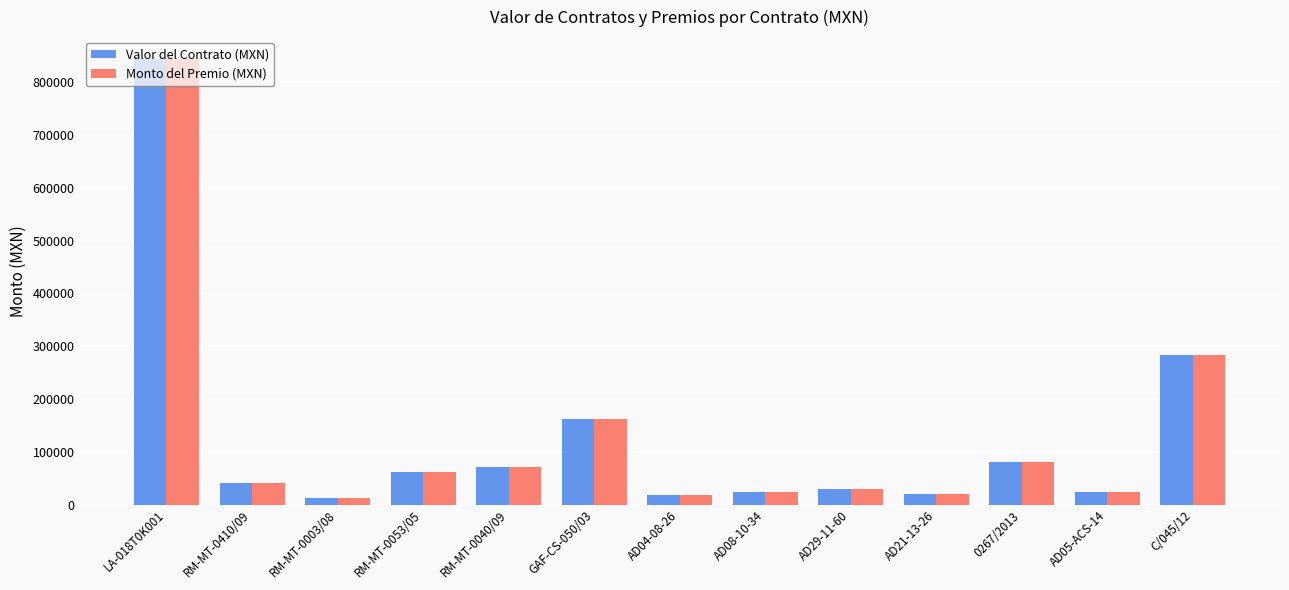

At which label is Valor del Contrato (MXN) closest to 427608?

C/045/12